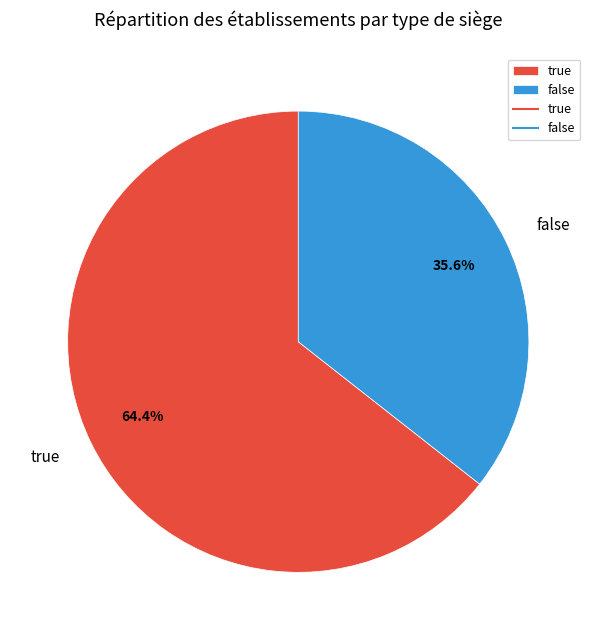

To the nearest percent, what is the average slice percentage?

50%